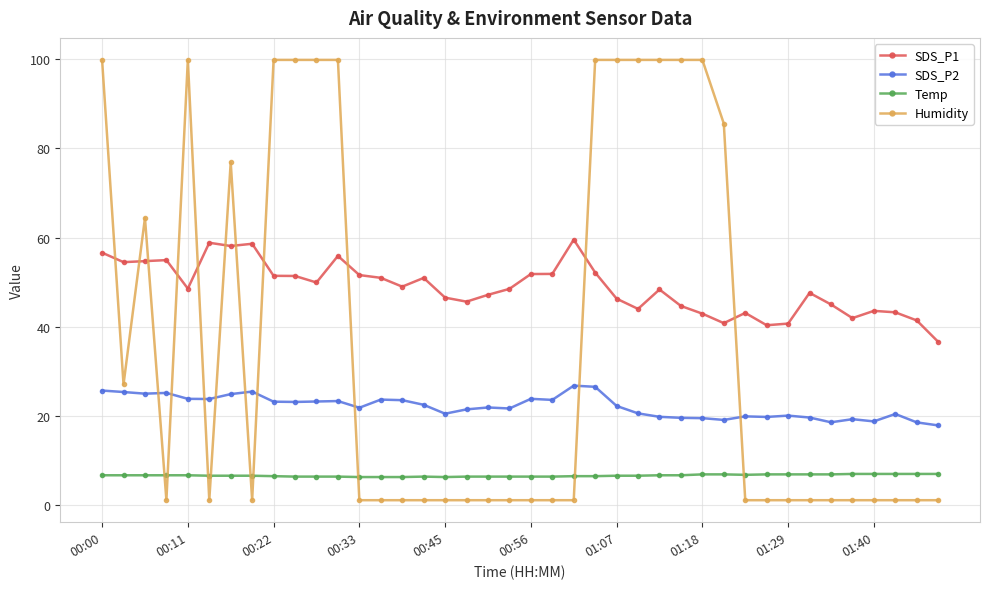

True or false: SDS_P1 and SDS_P2 cross at least once.

False